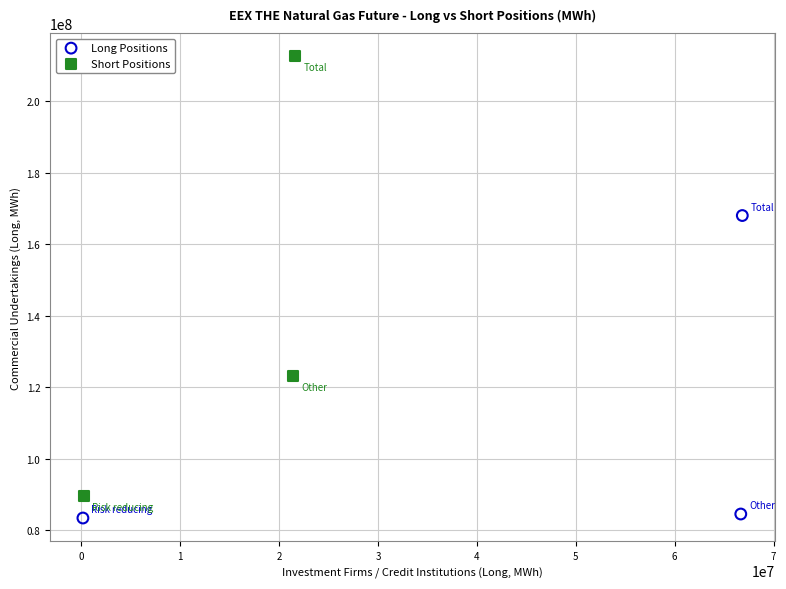

Which series reaches the maximum Y coordinate?

Short Positions